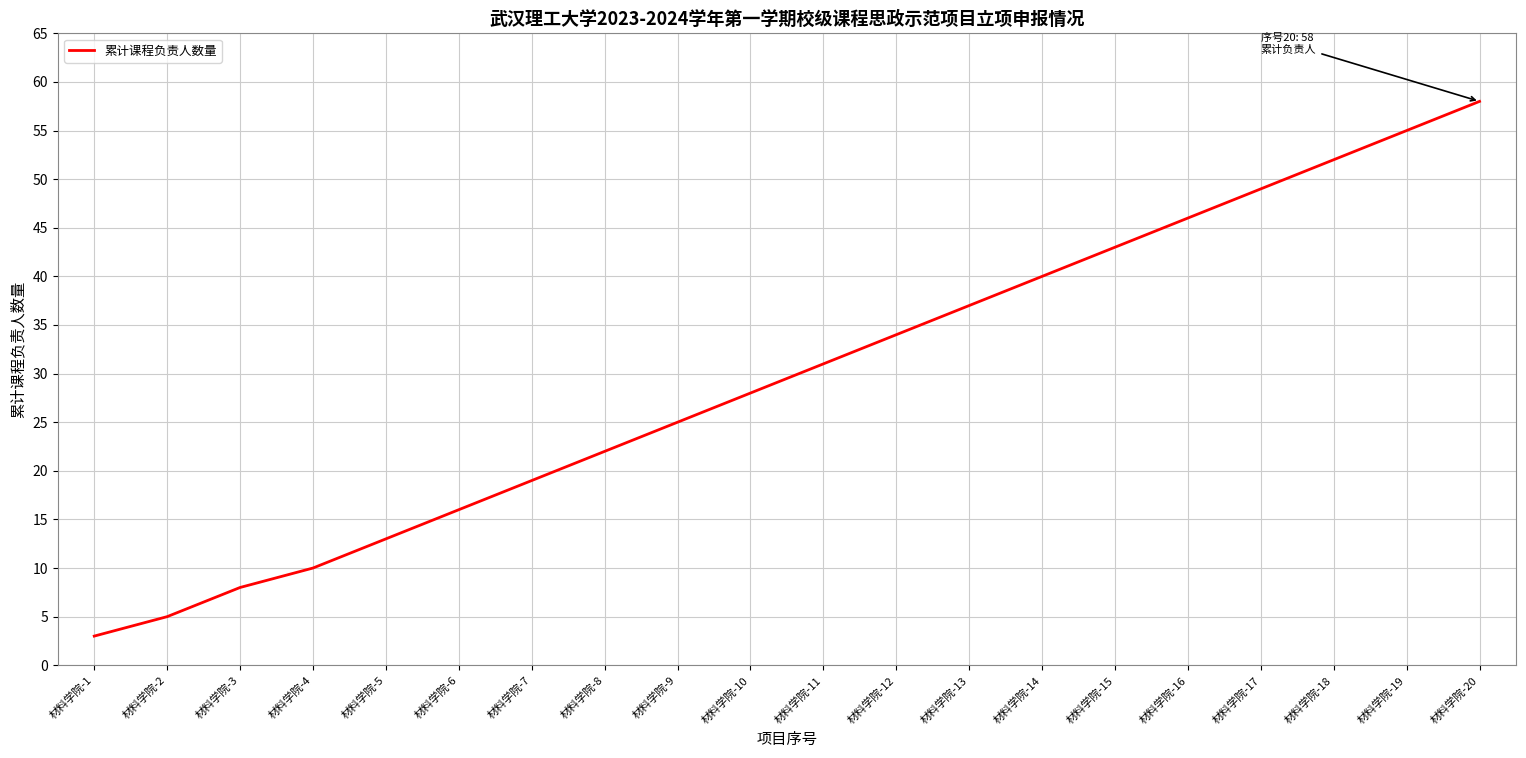

Reading right to left, transcribe all the data shown in this chart.

材料学院-20=58	材料学院-19=55	材料学院-18=52	材料学院-17=49	材料学院-16=46	材料学院-15=43	材料学院-14=40	材料学院-13=37	材料学院-12=34	材料学院-11=31	材料学院-10=28	材料学院-9=25	材料学院-8=22	材料学院-7=19	材料学院-6=16	材料学院-5=13	材料学院-4=10	材料学院-3=8	材料学院-2=5	材料学院-1=3